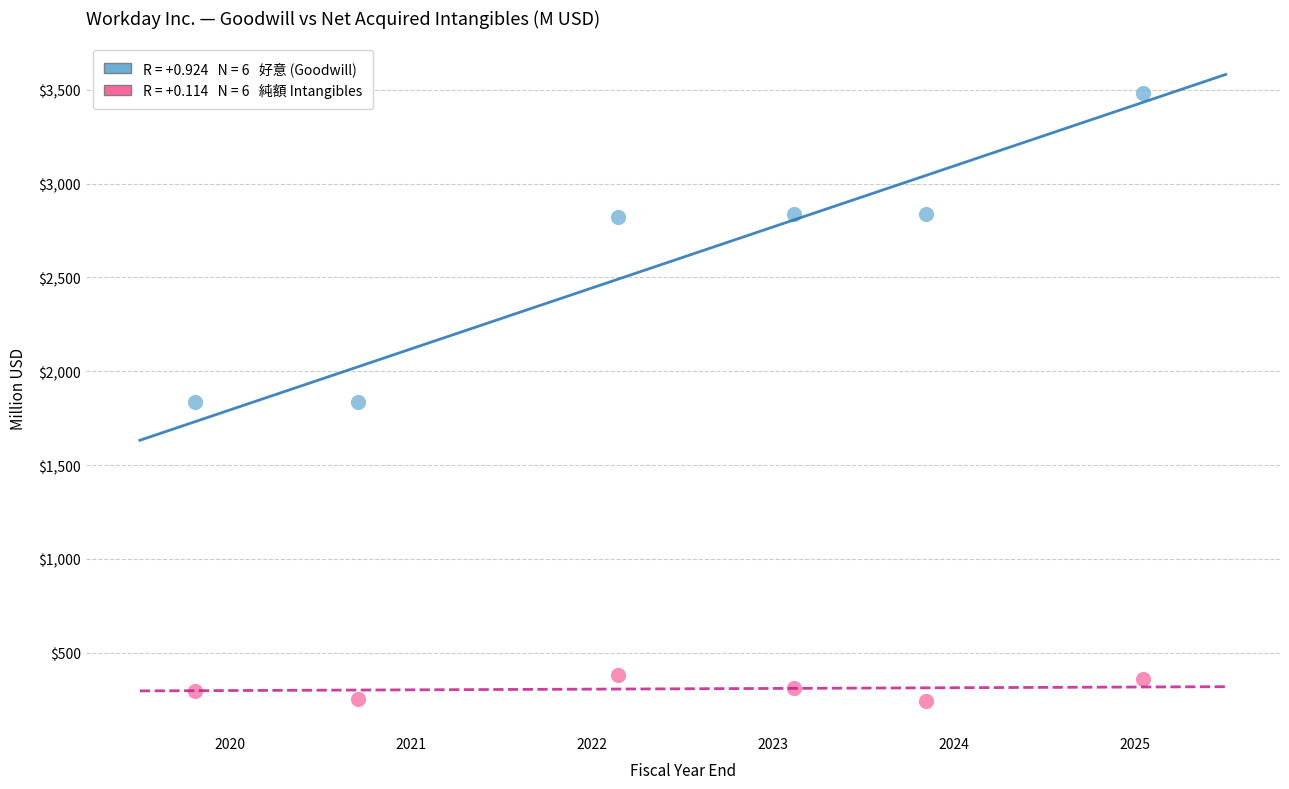

Across all data points, what is the range of Y values (max minus min)?

3236.3